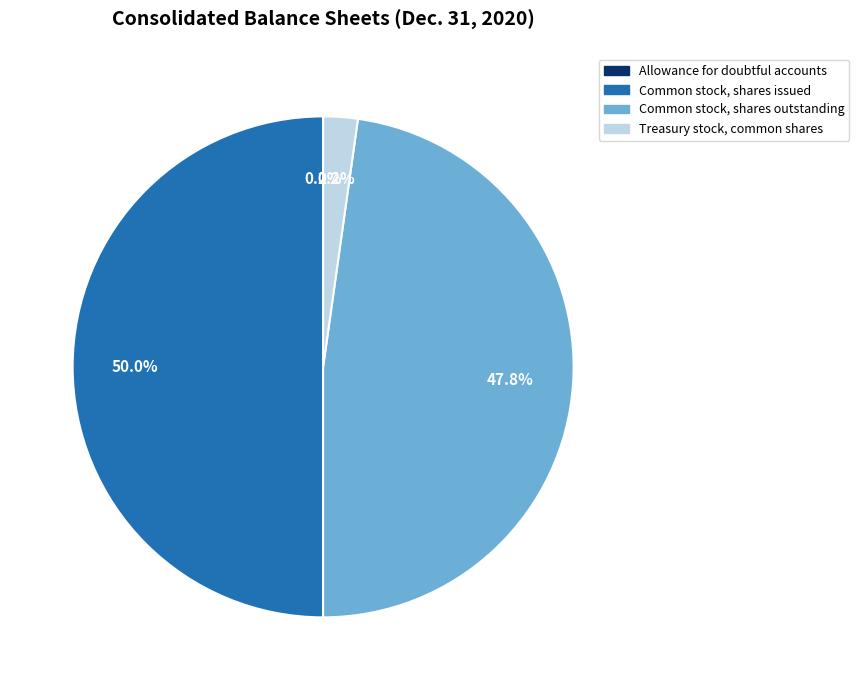

How much of the chart is everything except Common stock, shares issued?

50.0%